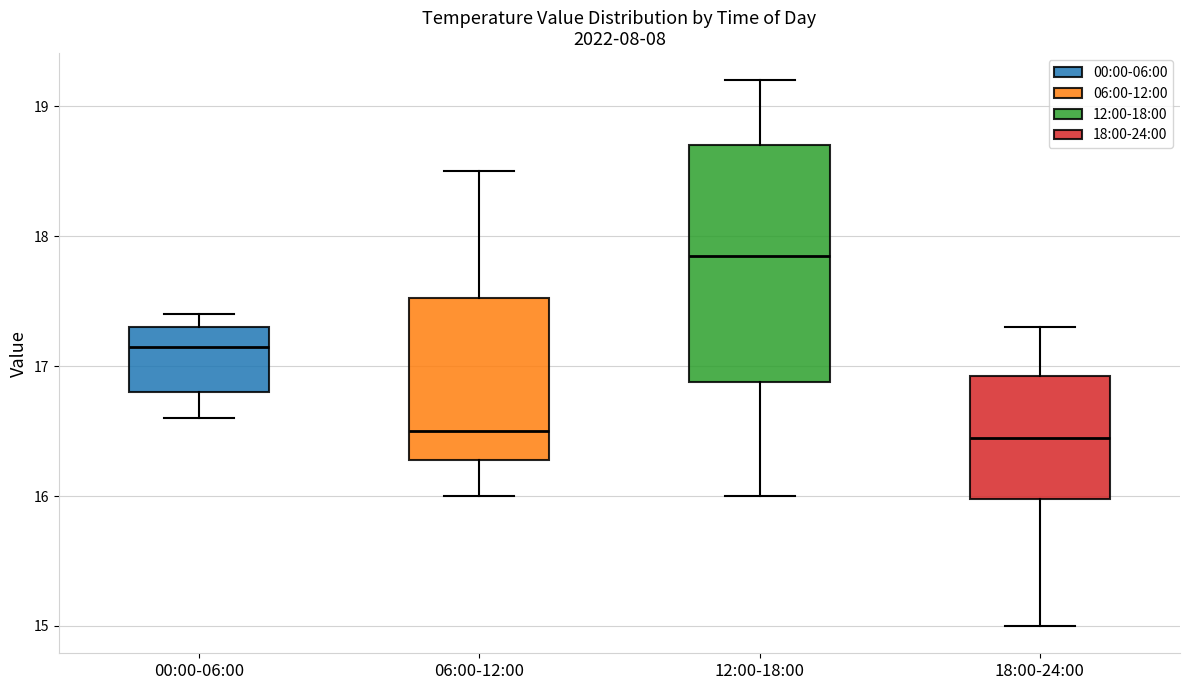

Reading left to right, transcribe this box plot: for each box, give where its median line is, the range the box spans, and where its two whiskers end, as read against the y-axis. The values are not printed on the chart, so give them approximately, as read against the axis.

00:00-06:00: median 17.2, box 16.8 to 17.3, whiskers 16.6 to 17.4
06:00-12:00: median 16.5, box 16.3 to 17.5, whiskers 16.0 to 18.5
12:00-18:00: median 17.9, box 16.9 to 18.7, whiskers 16.0 to 19.2
18:00-24:00: median 16.5, box 16.0 to 16.9, whiskers 15.0 to 17.3